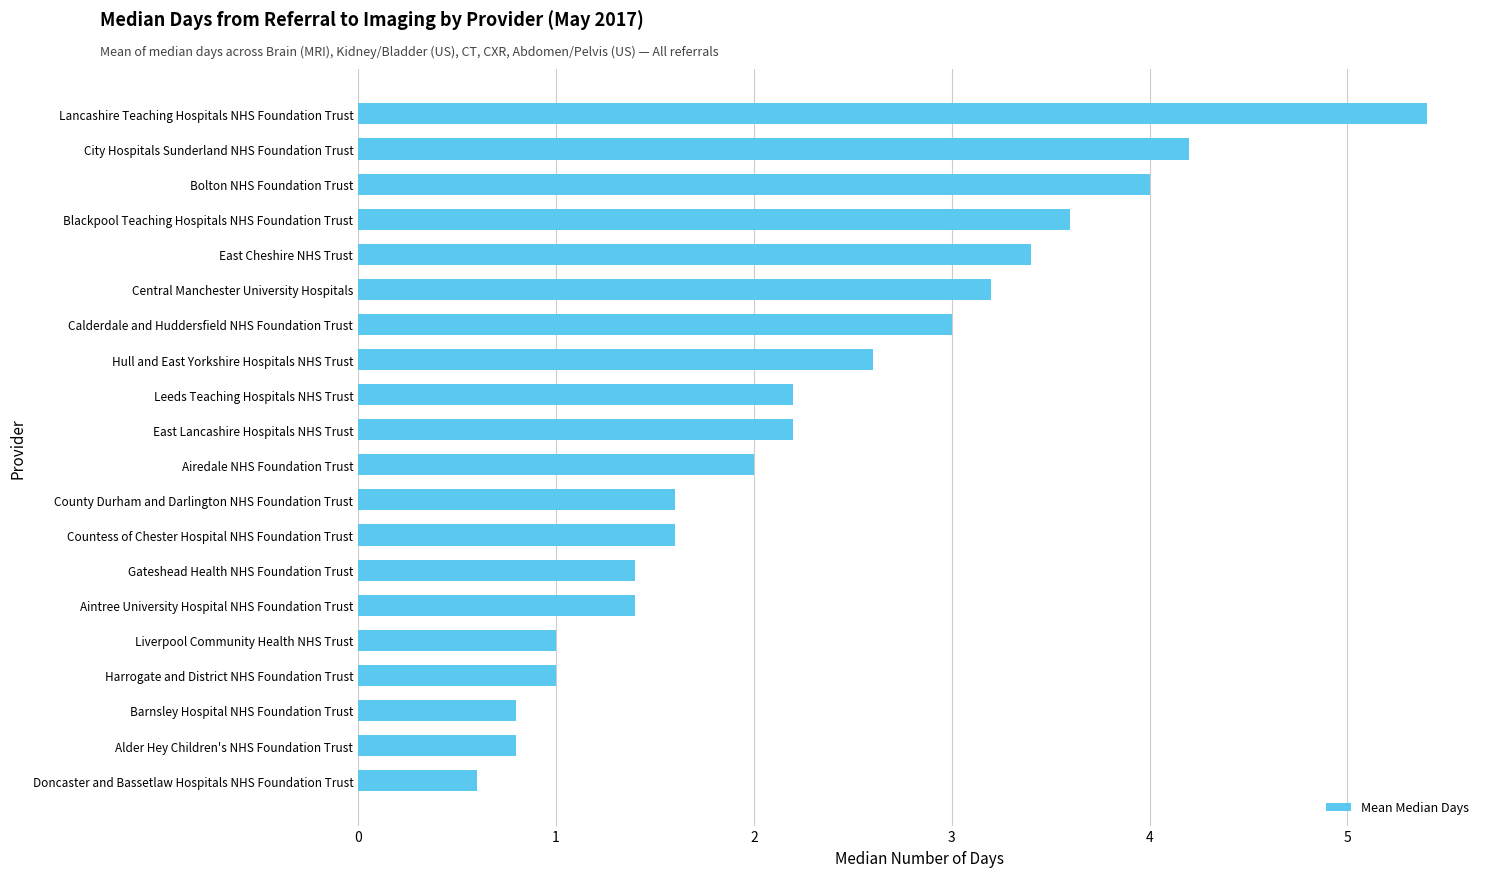

Does the chart contain any negative values?

No